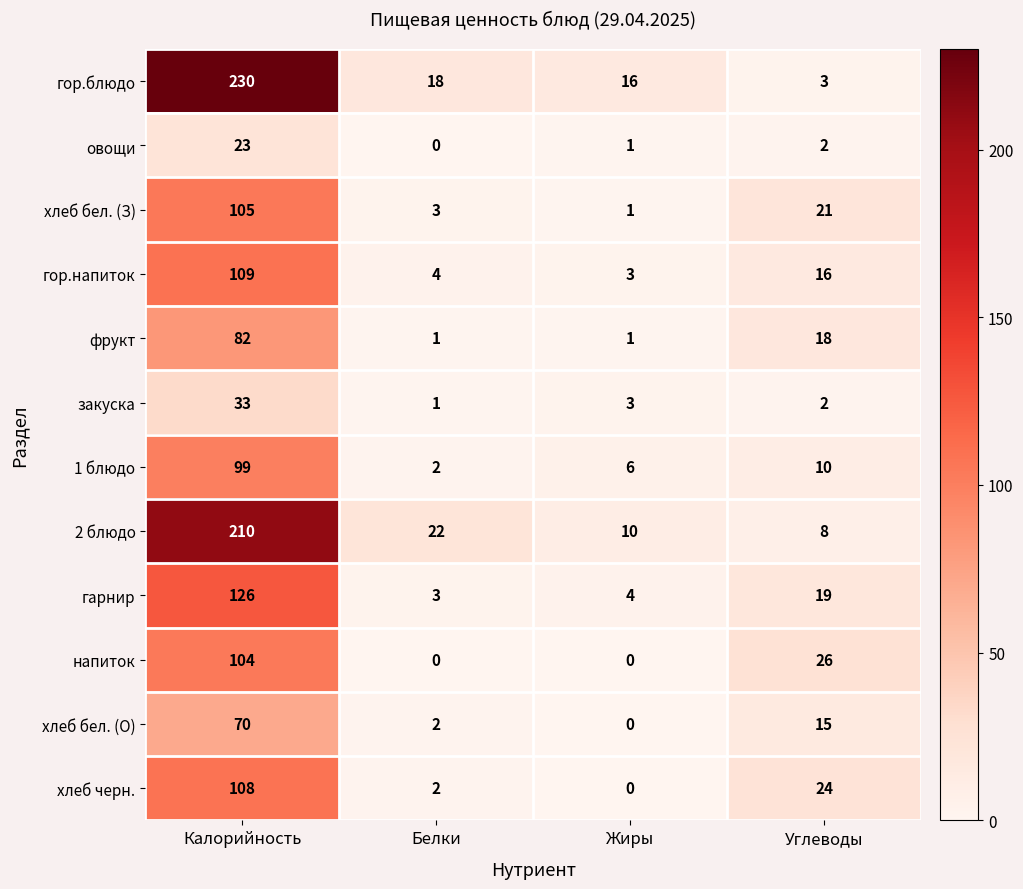

At which category is the sum across all series the highest?

Калорийность